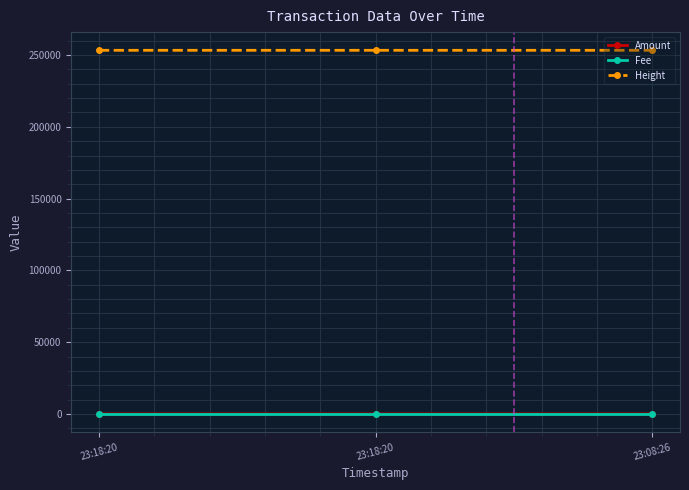

What is the label of the 2nd point from the right?

23:18:20